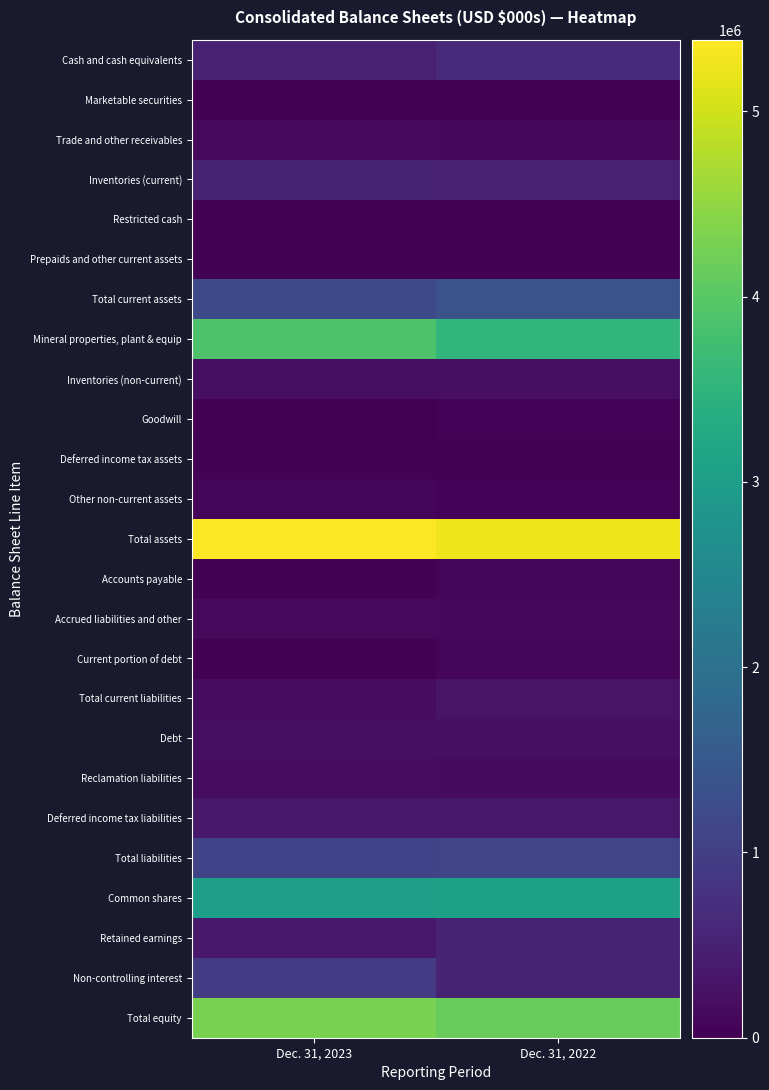

Which series has the largest total across all categories?

Total assets